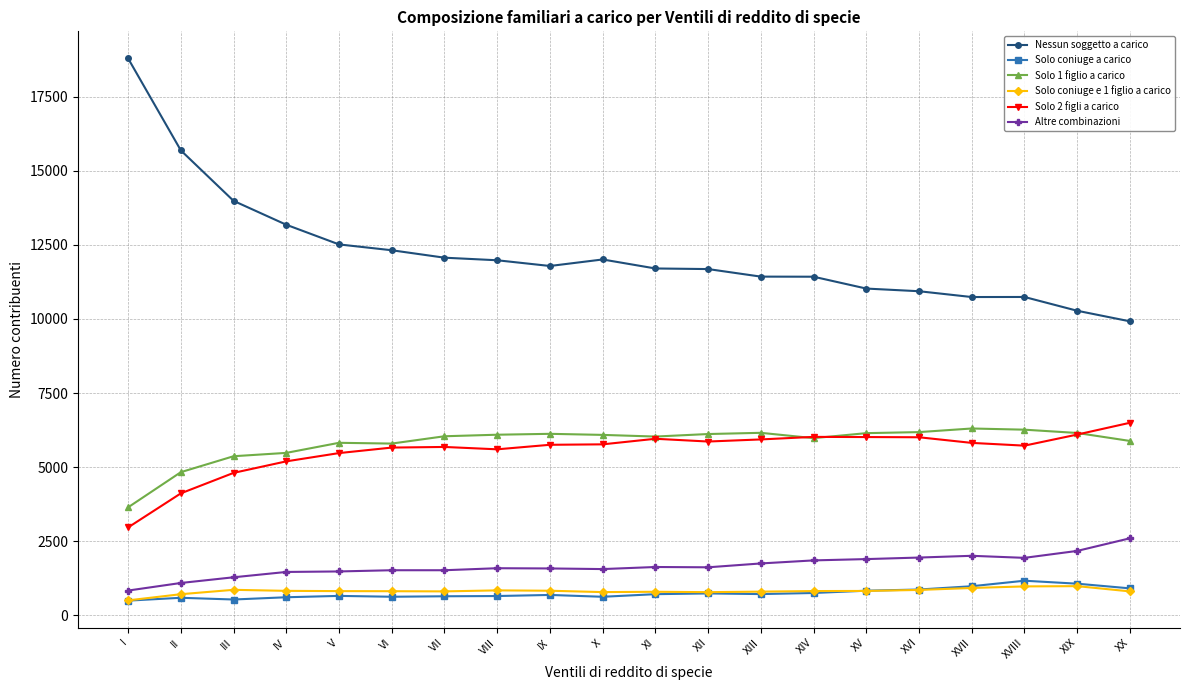

What is the sum of all Solo coniuge e 1 figlio a carico values?

16328